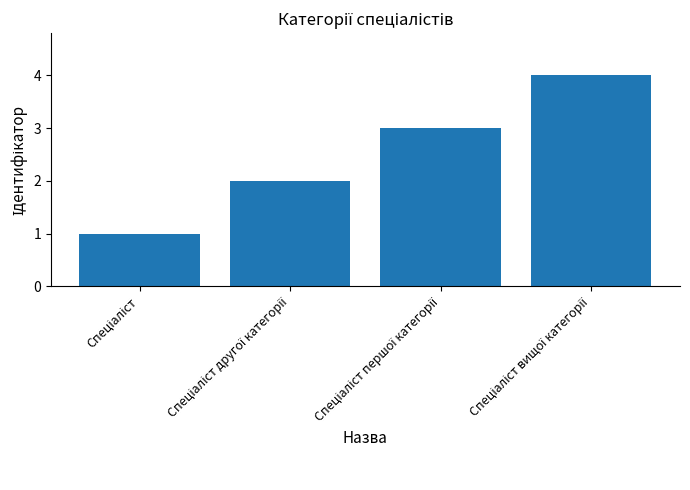

What is the maximum value shown in the chart?

4